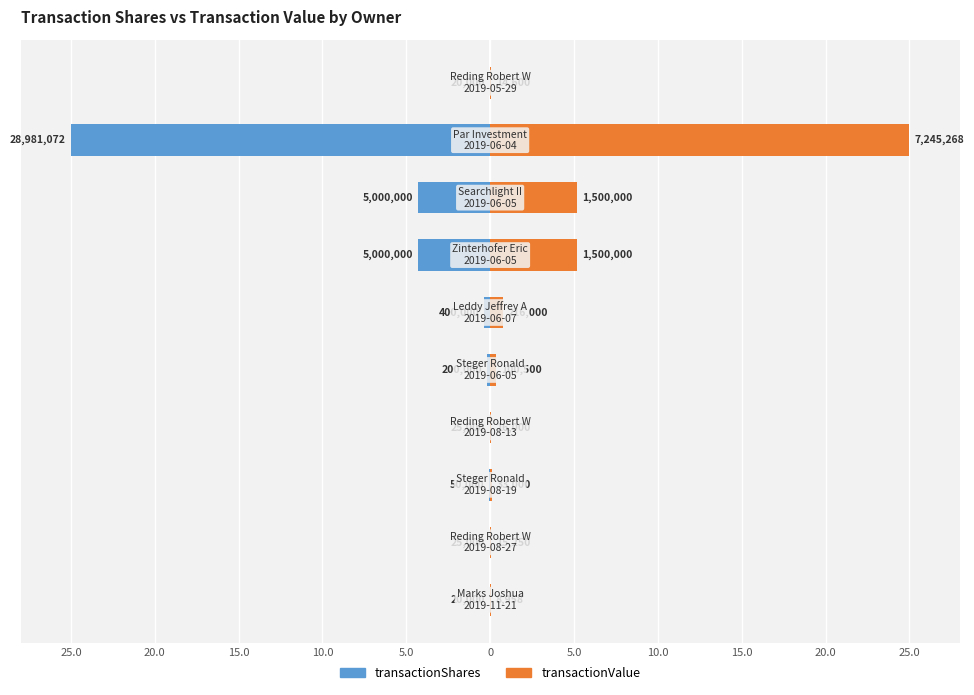

Reading left to right, transcribe all the data shown in this chart.

transactionShares: 25.0=-0.0	20.0=-0.0	15.0=-0.0	10.0=-0.0	5.0=-0.2	0=-0.3	5.0=-4.3	10.0=-4.3	15.0=-25.0	20.0=-0.0
transactionValue: 25.0=0.0	20.0=0.1	15.0=0.1	10.0=0.1	5.0=0.3	0=0.7	5.0=5.2	10.0=5.2	15.0=25.0	20.0=0.1